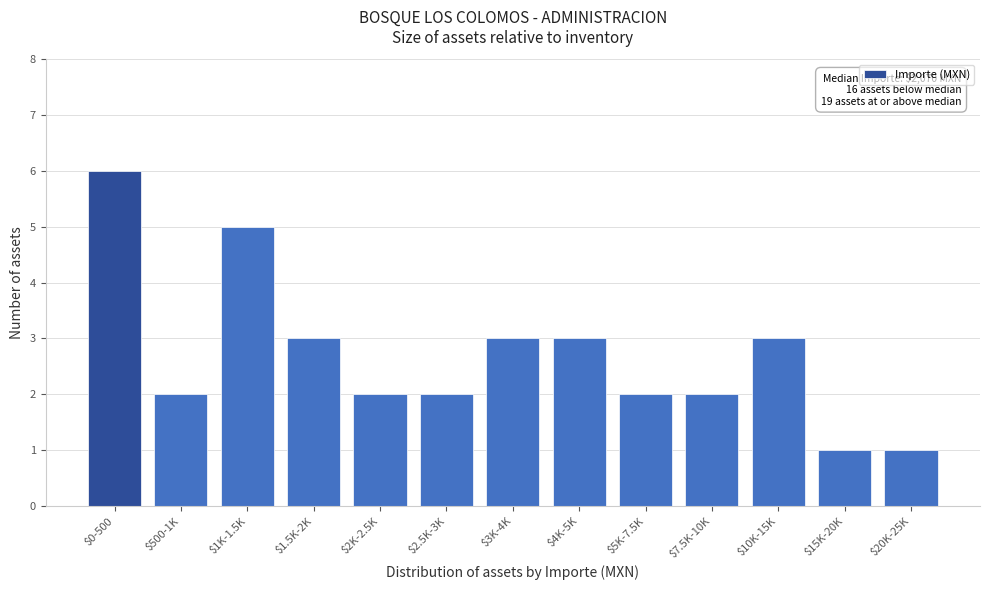

Reading left to right, list all the values displayed in this chart.

6	2	5	3	2	2	3	3	2	2	3	1	1